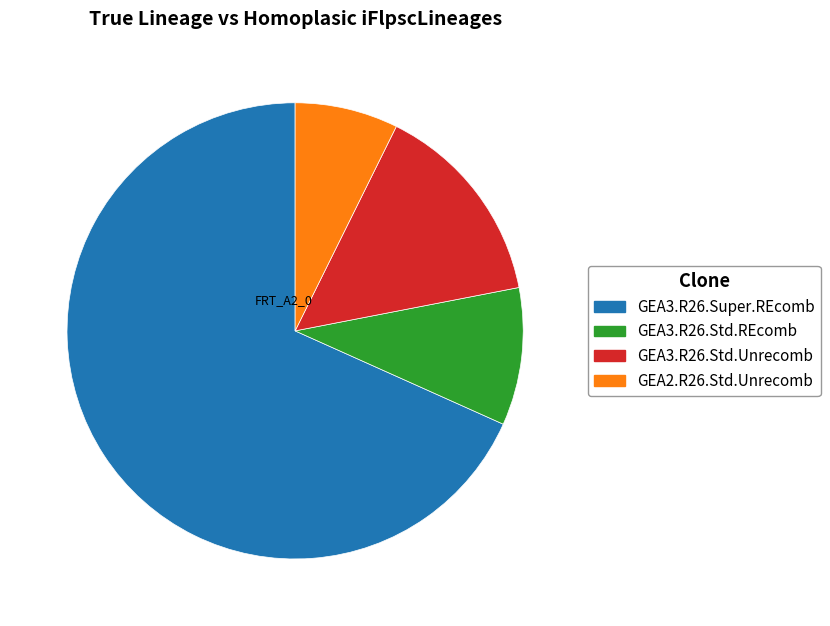

Is there any slice that represents more than half of the pie?

Yes